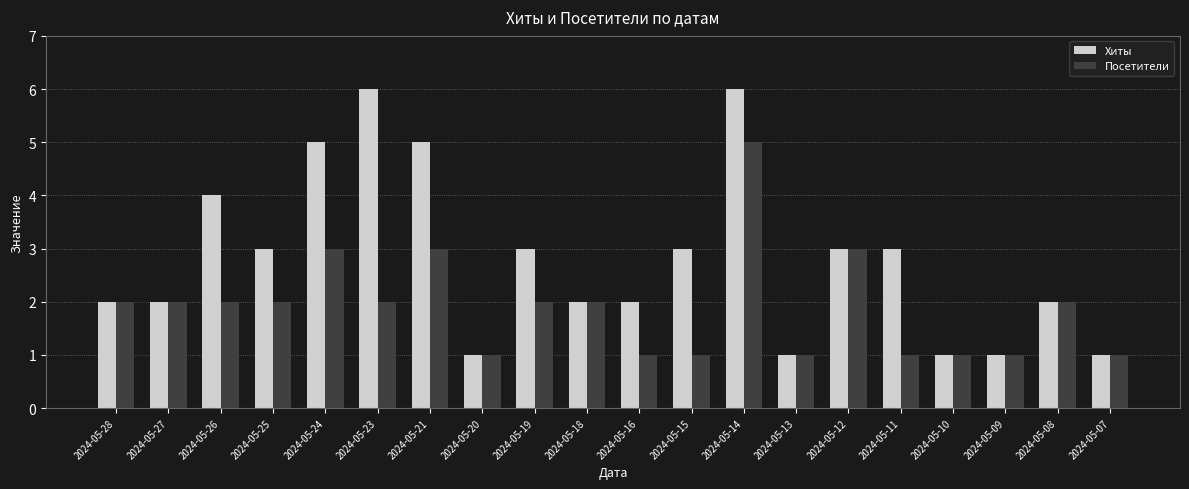

Between 2024-05-14 and 2024-05-10, which series saw the biggest shift?

Хиты